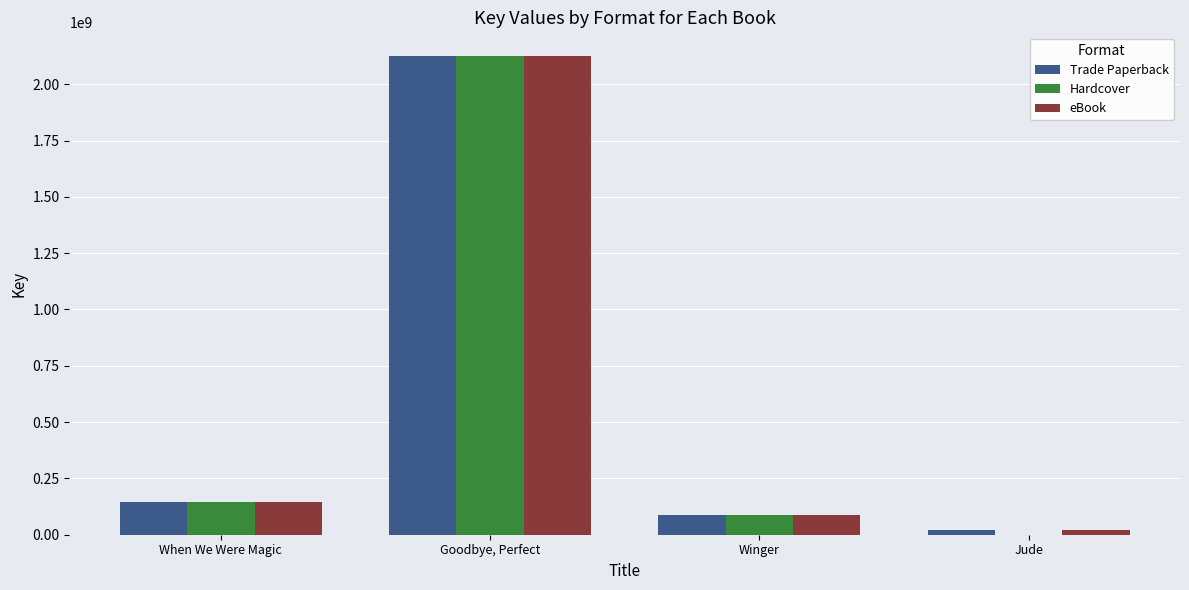

Is it true that Hardcover equals 145116401 at When We Were Magic?

True